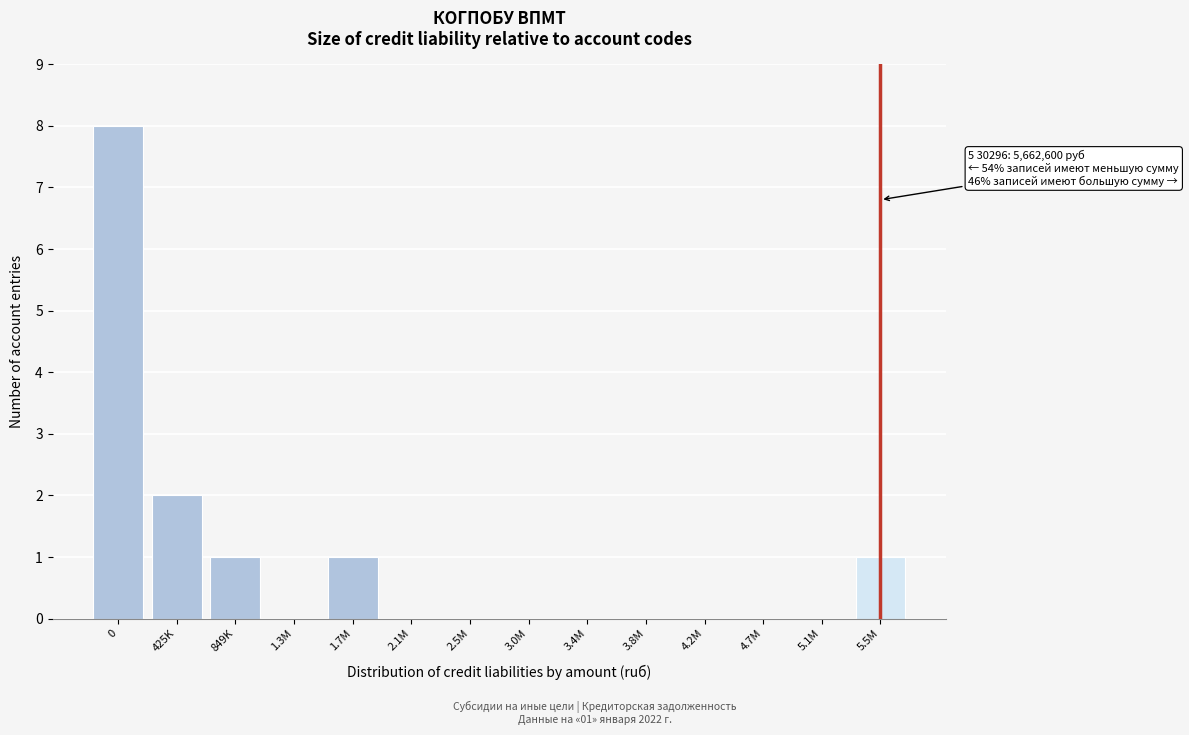

Reading left to right, list all the values displayed in this chart.

0=8	425K=2	849K=1	1.3M=0	1.7M=1	2.1M=0	2.5M=0	3.0M=0	3.4M=0	3.8M=0	4.2M=0	4.7M=0	5.1M=0	5.5M=1